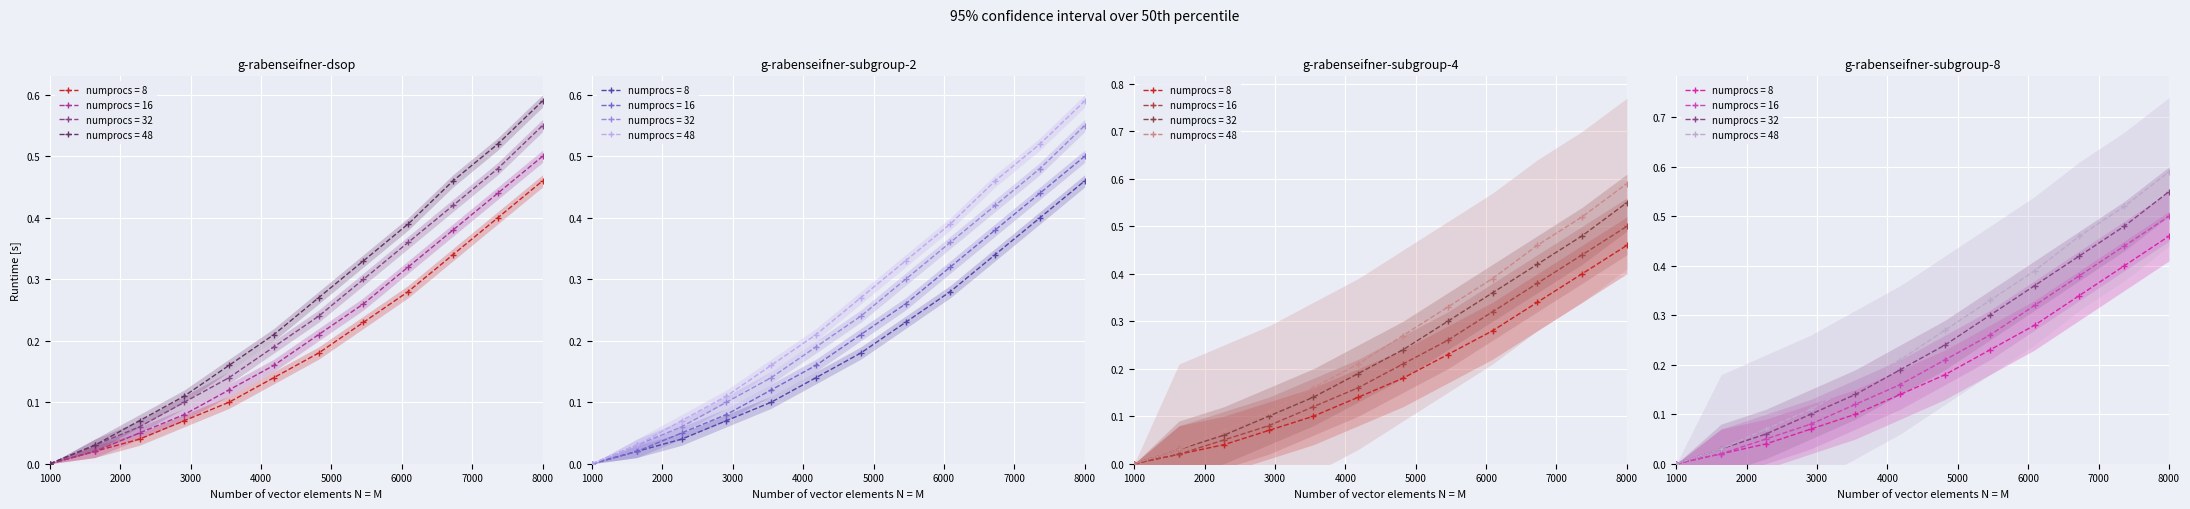

What is the difference between the maximum and second lowest values in the numprocs = 16 series?

0.5